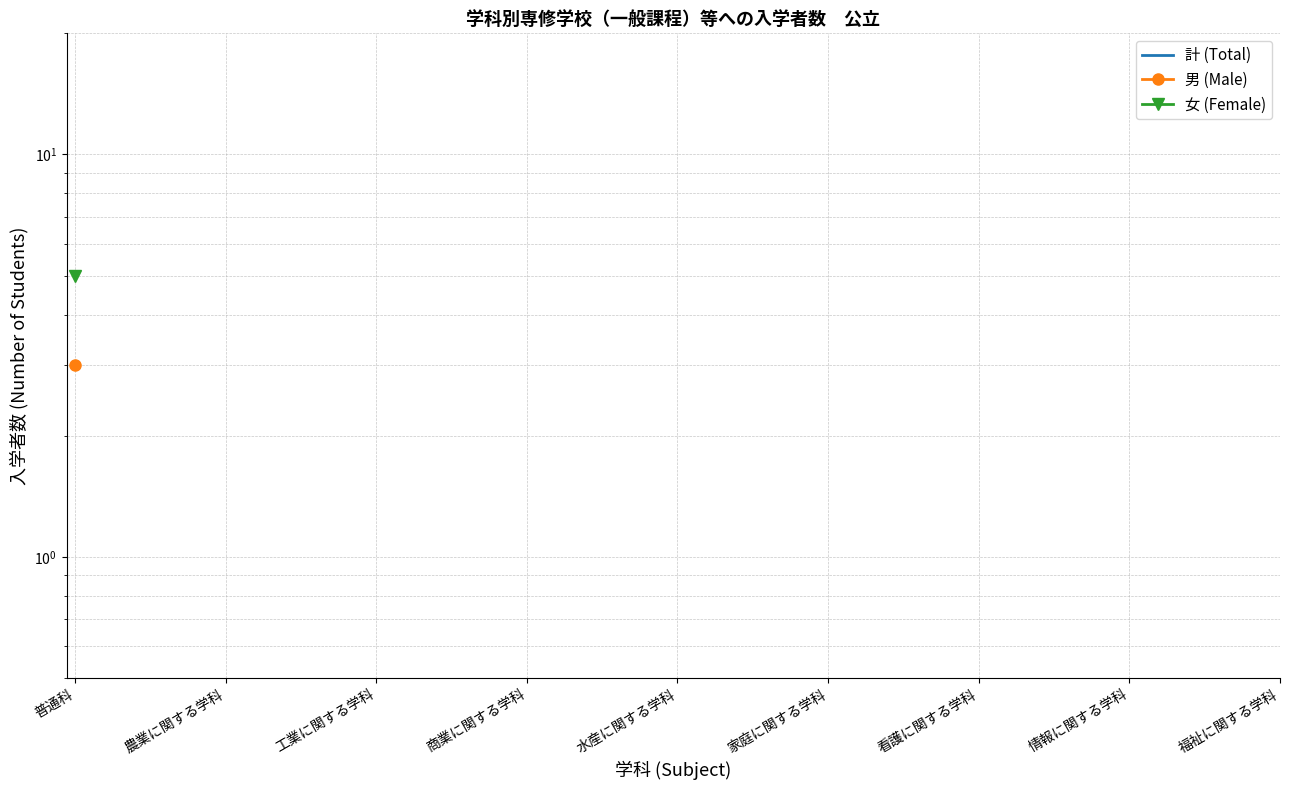

Rank the categories by 女 (Female) value from highest to lowest.

普通科, 農業に関する学科, 工業に関する学科, 商業に関する学科, 水産に関する学科, 家庭に関する学科, 看護に関する学科, 情報に関する学科, 福祉に関する学科